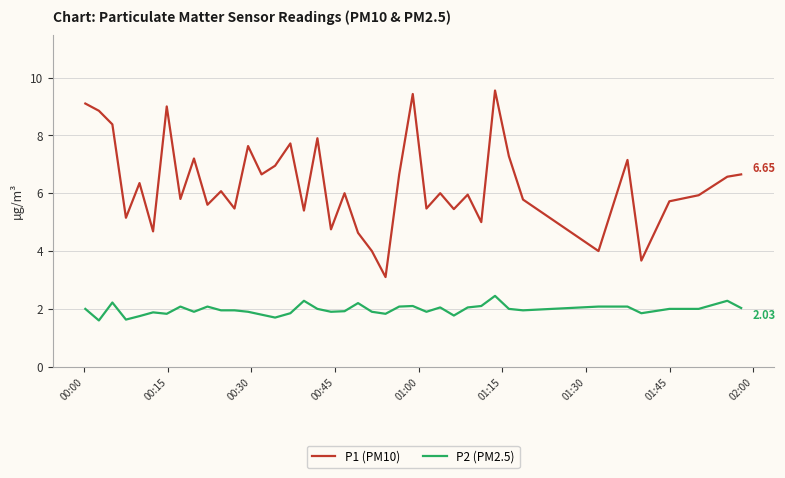

What is the minimum value for P1 (PM10)?

3.1